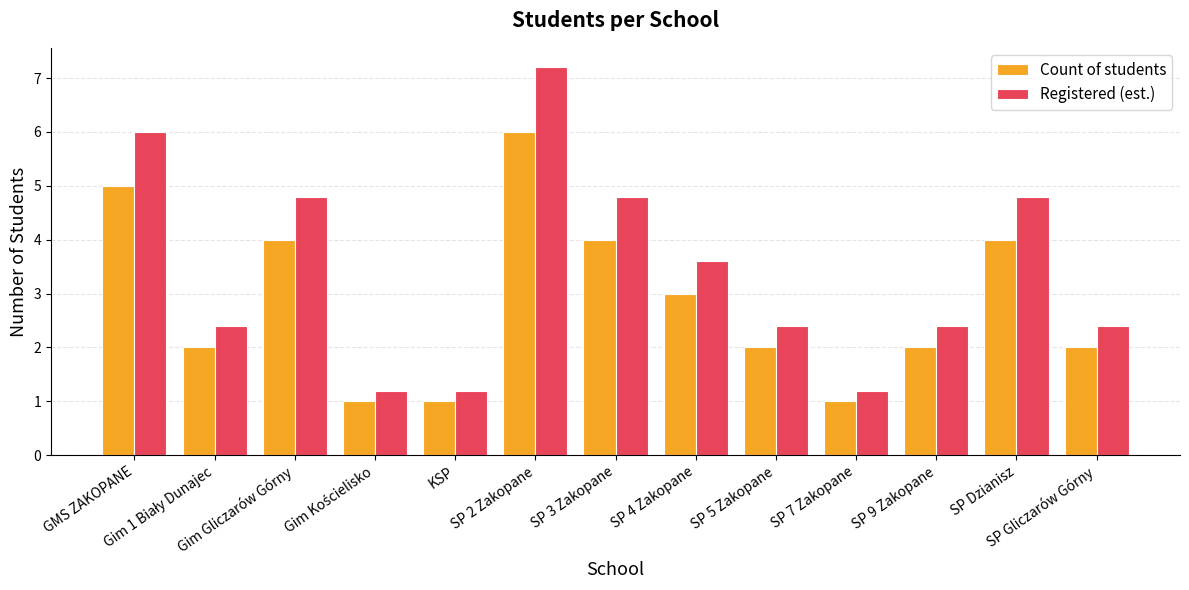

Rank the series by their average value, from lowest to highest.

Count of students, Registered (est.)